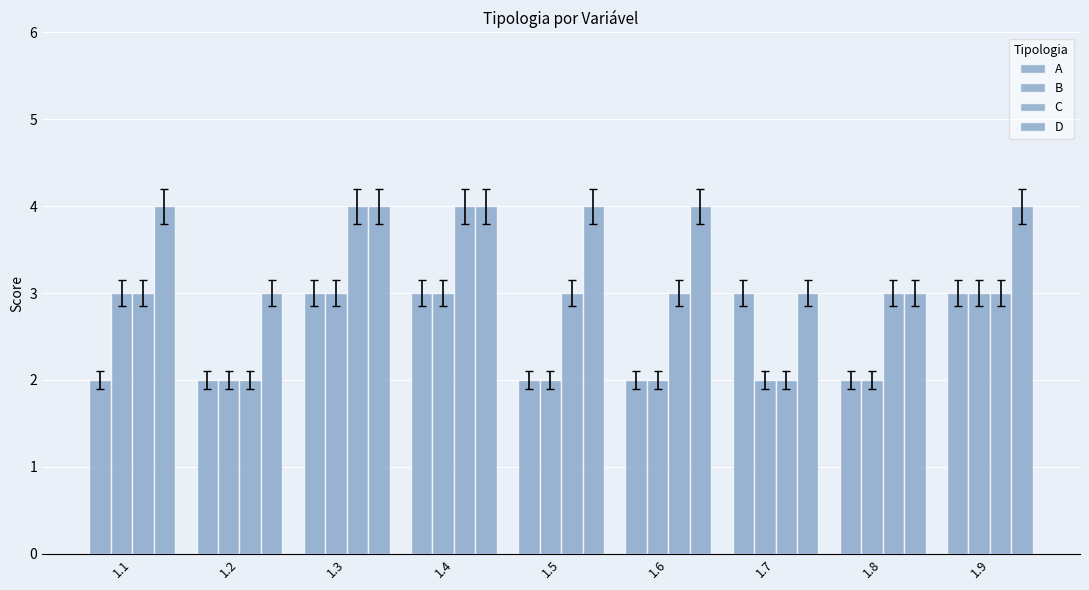

How many distinct data groups are displayed?

4